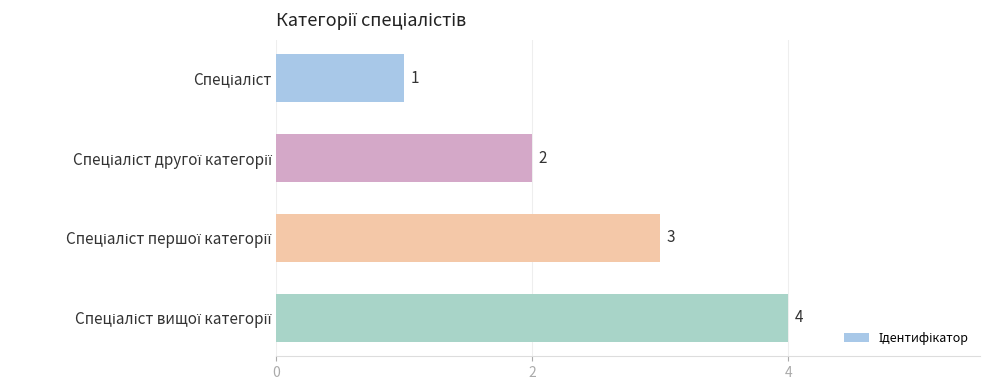

What is the value of the 3rd bar from the top?

3